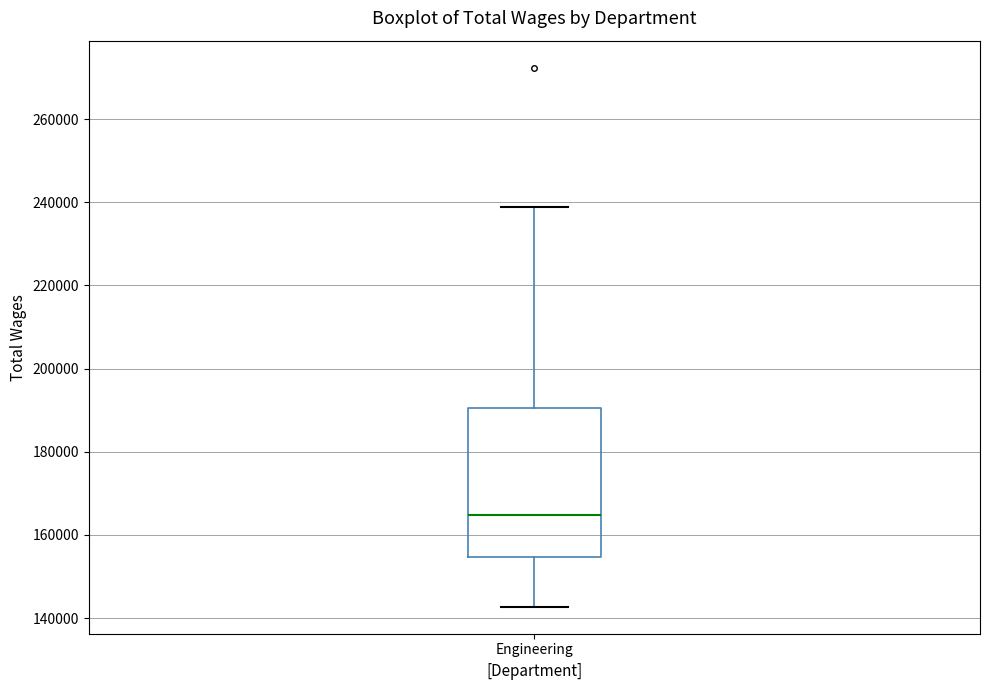

Transcribe this box plot: give where the median line is, the range the box spans, and where the two whiskers end, as read against the y-axis. The values are not printed on the chart, so give them approximately, as read against the axis.

median 164000, box 154000 to 190000, whiskers 142000 to 238000